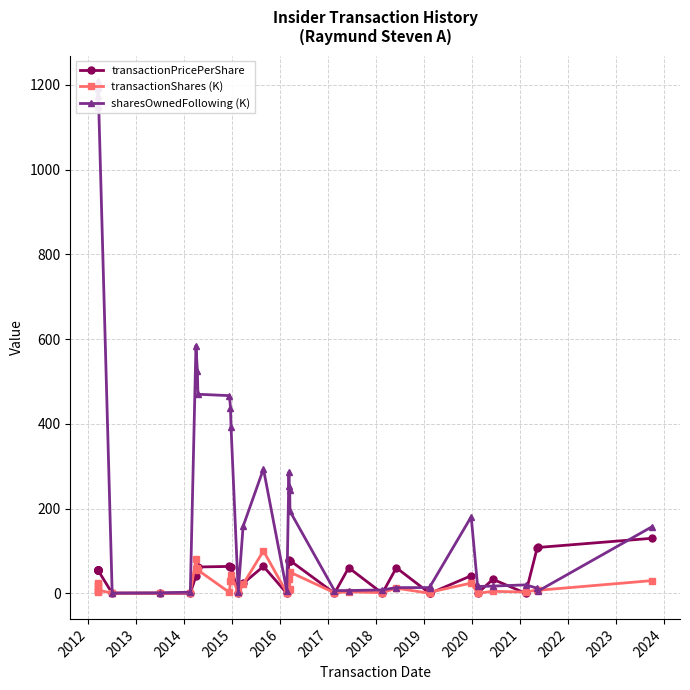

How many lines are shown in the chart?

3